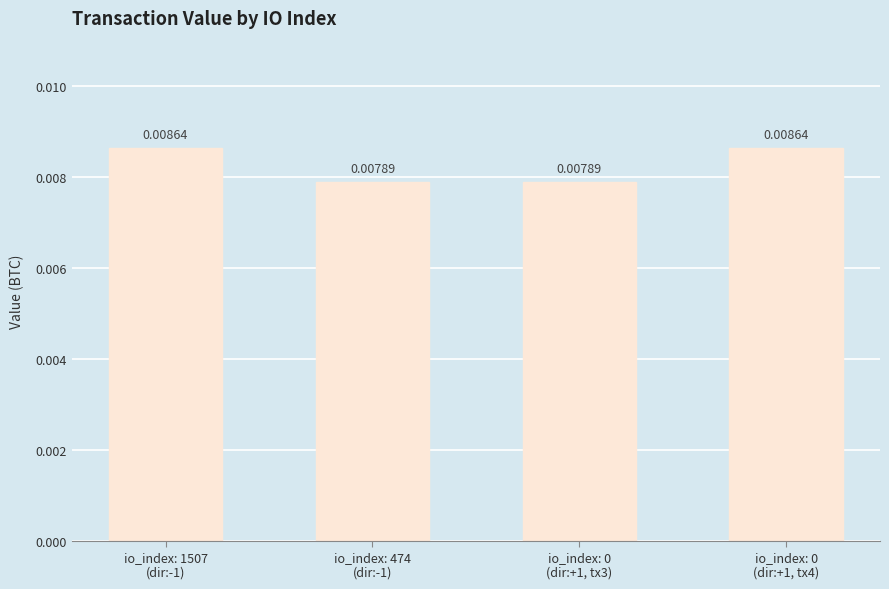

What is the label of the 1st bar from the left?

io_index: 1507
(dir:-1)